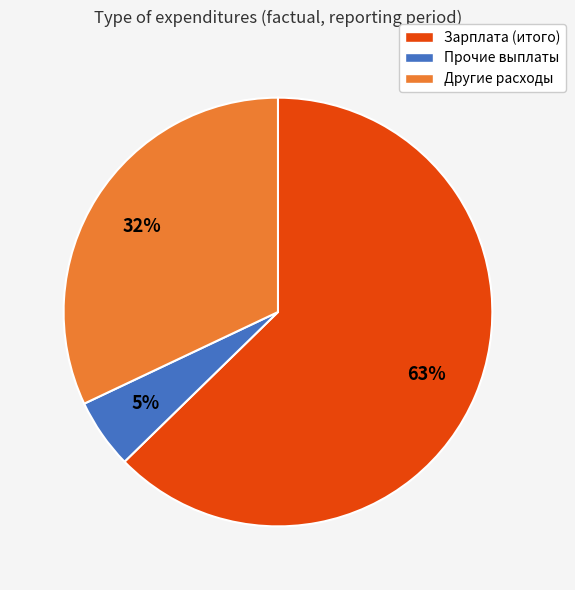

Between Зарплата (итого) and Другие расходы, which is larger?

Зарплата (итого)